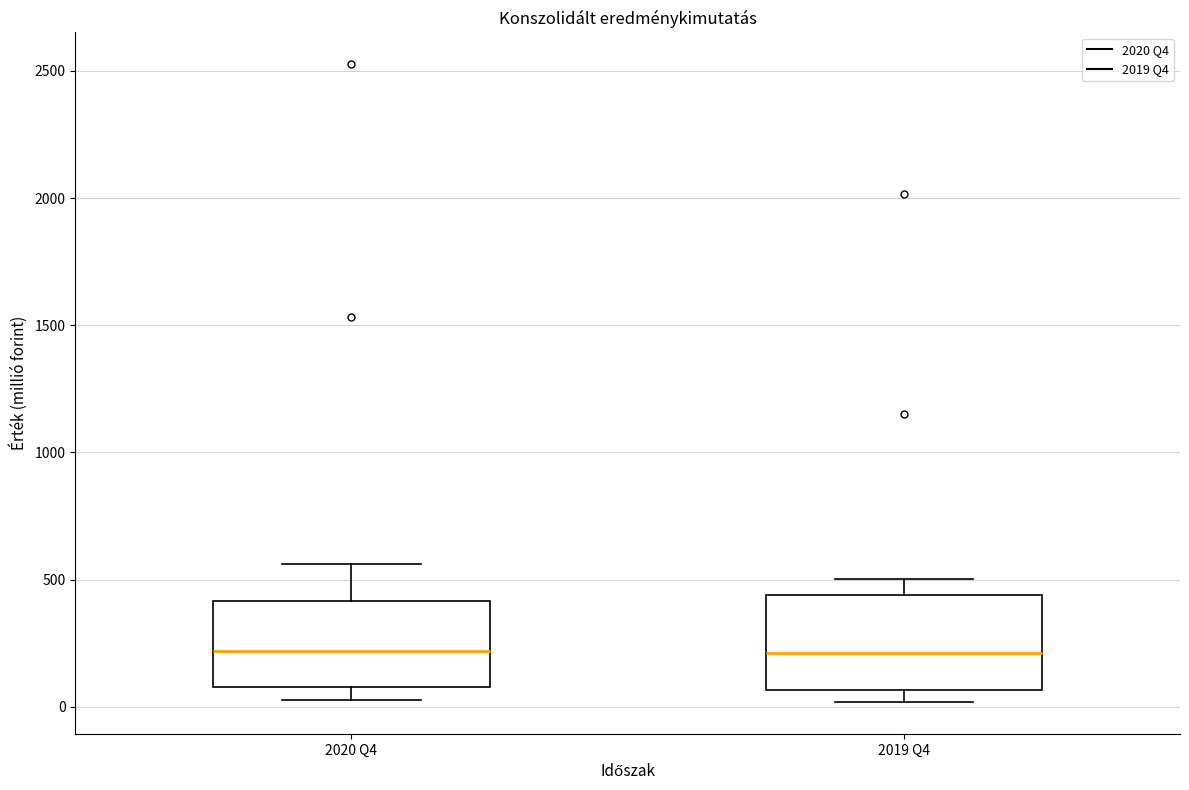

Reading left to right, transcribe this box plot: for each box, give where its median line is, the range the box spans, and where its two whiskers end, as read against the y-axis. The values are not printed on the chart, so give them approximately, as read against the axis.

2020 Q4: median 200, box 100 to 400, whiskers 50 to 550
2019 Q4: median 200, box 50 to 450, whiskers 0 to 500